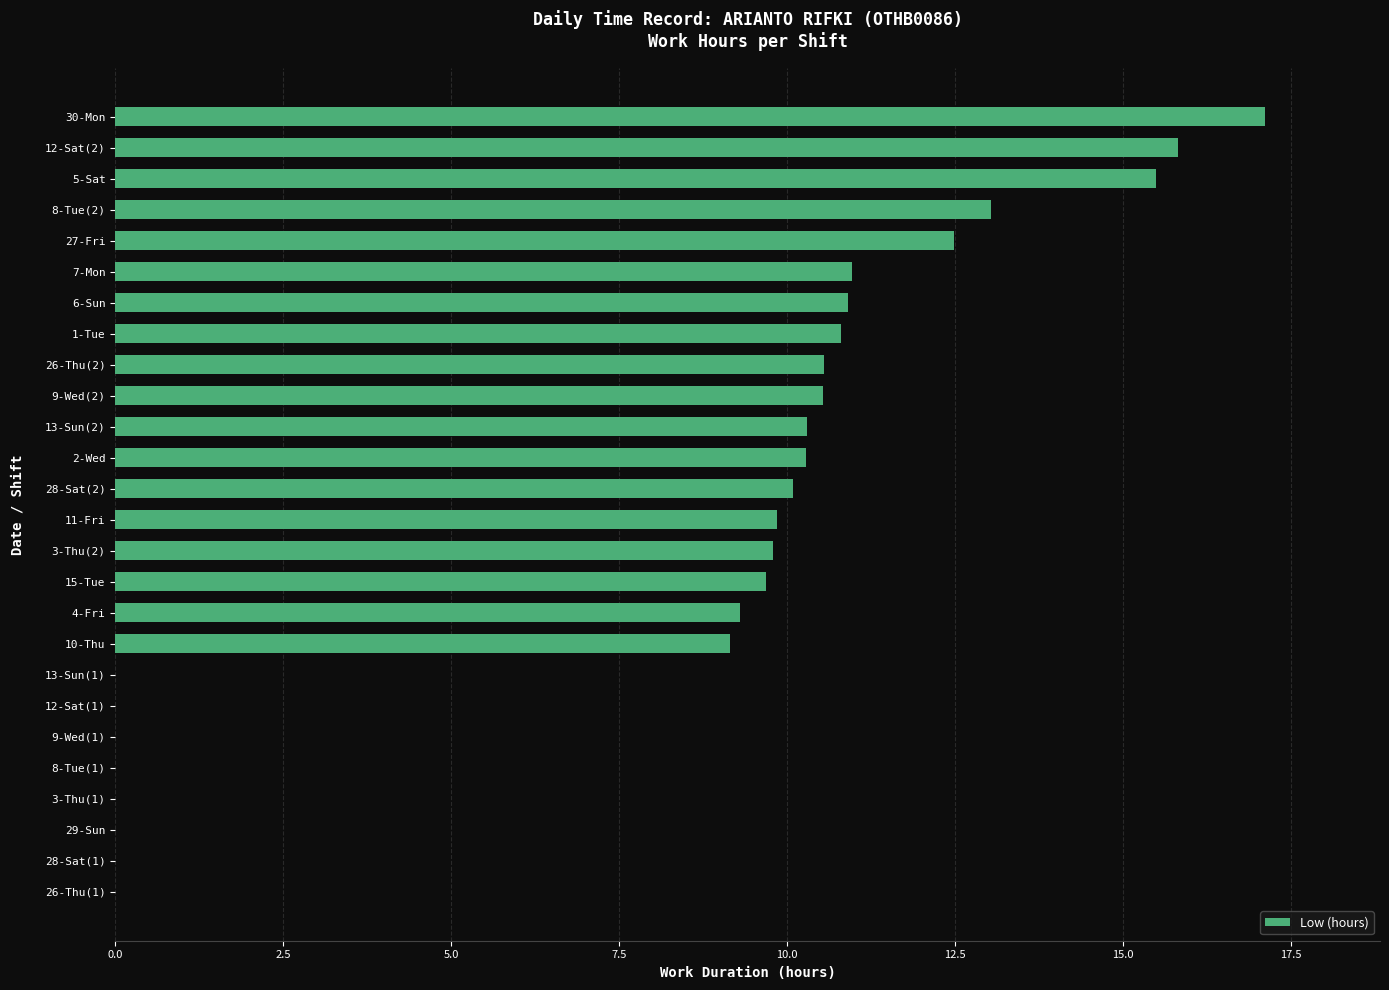

What is the maximum value shown in the chart?

17.1